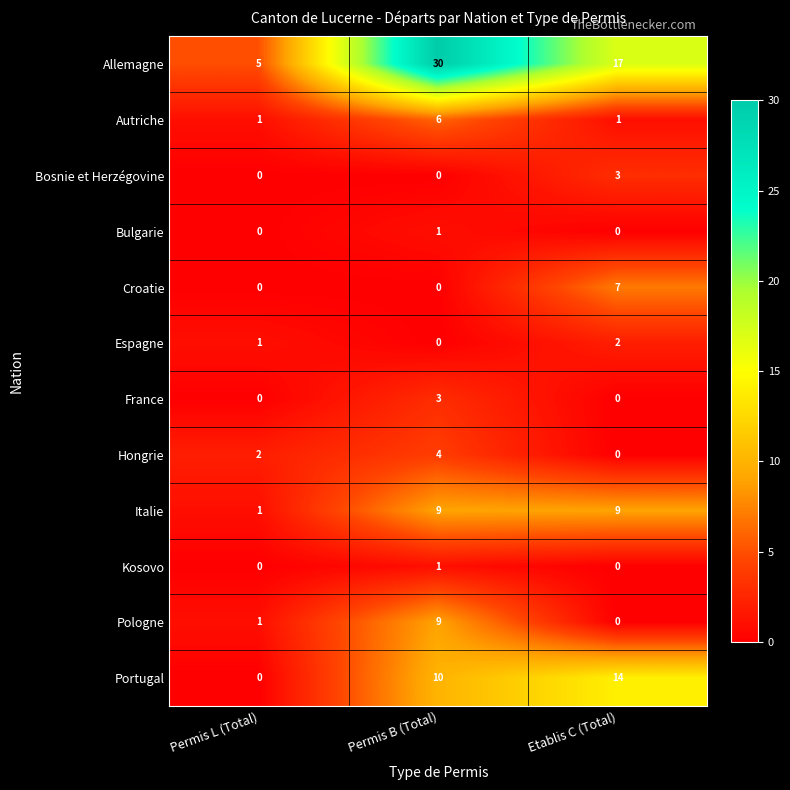

Which series has the largest total across all categories?

Allemagne